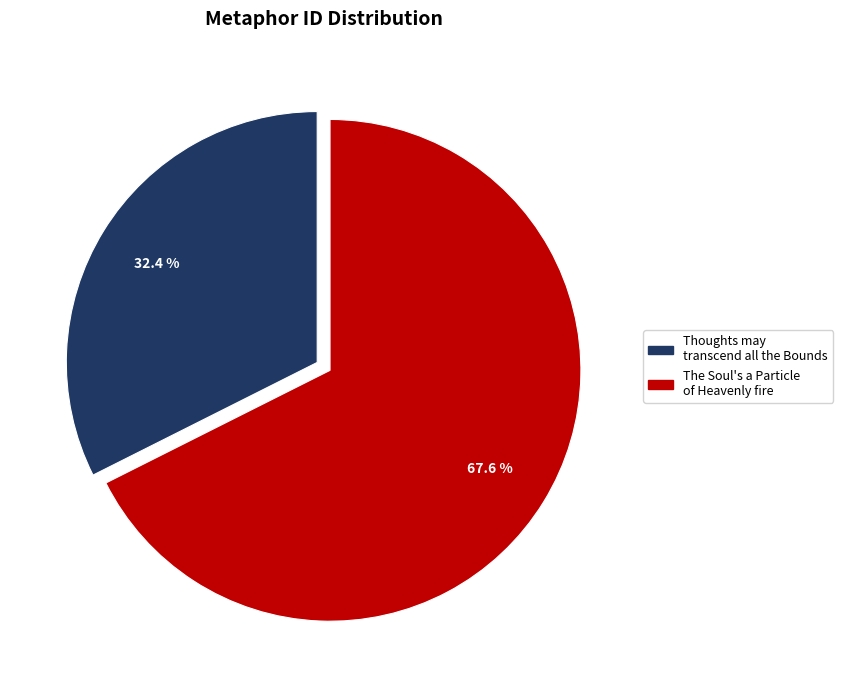

To the nearest percent, what is the combined percentage of Thoughts may transcend all the Bounds and The Soul's a Particle of Heavenly fire?

100%